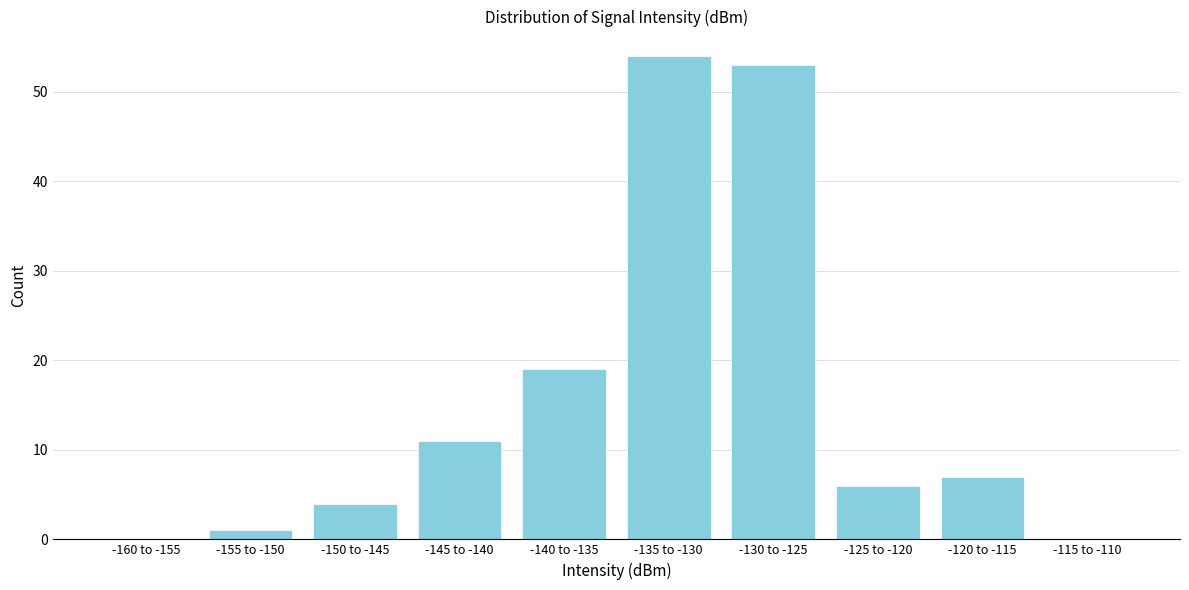

Reading right to left, what are all the values shown in this chart?

-115 to -110=0	-120 to -115=7	-125 to -120=6	-130 to -125=53	-135 to -130=54	-140 to -135=19	-145 to -140=11	-150 to -145=4	-155 to -150=1	-160 to -155=0